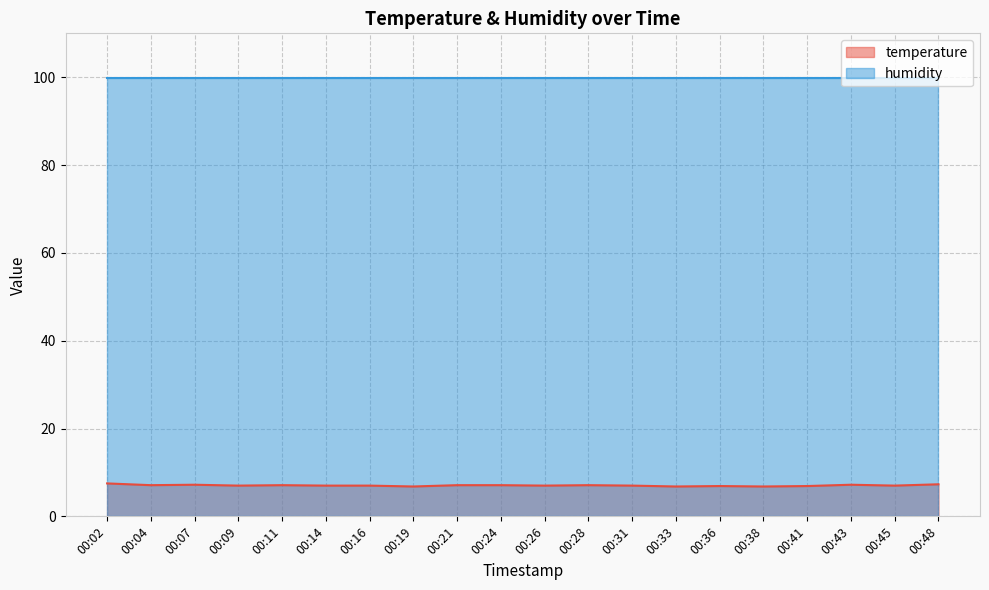

What is the minimum value shown in the chart?

6.8